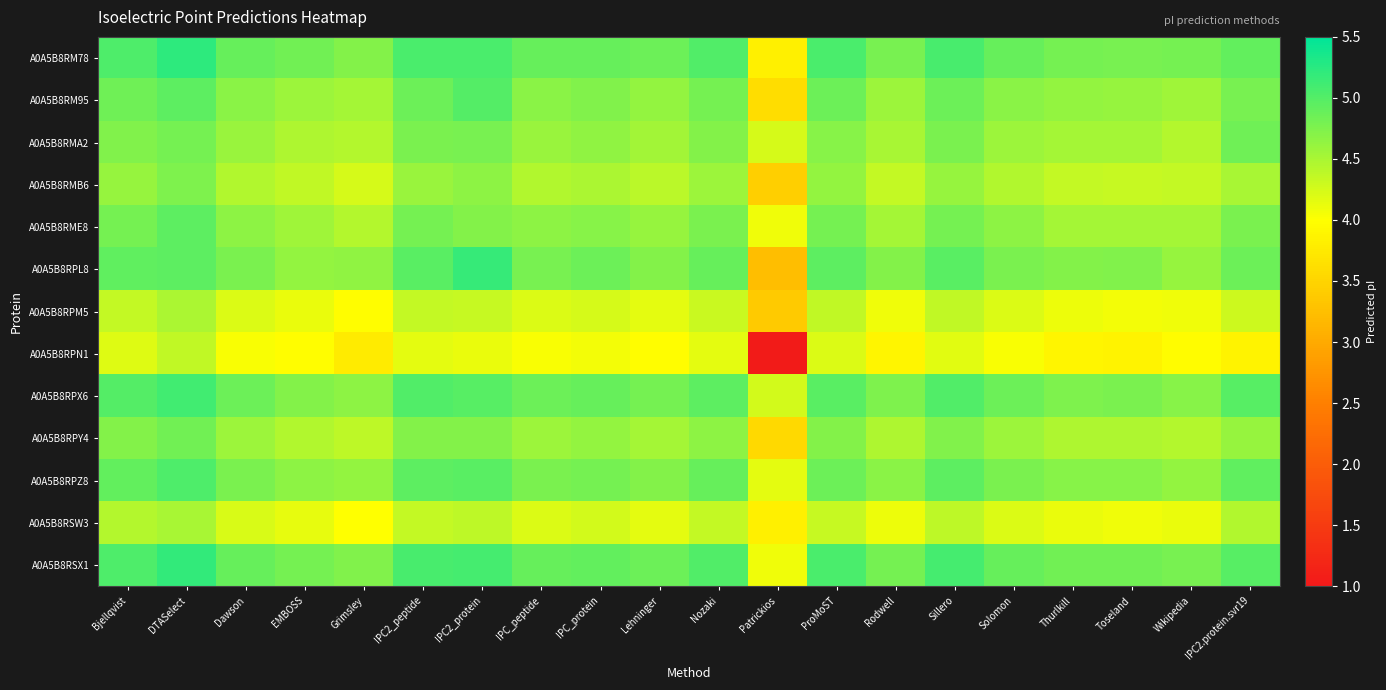

Which series has the widest spread of values?

A0A5B8RPN1